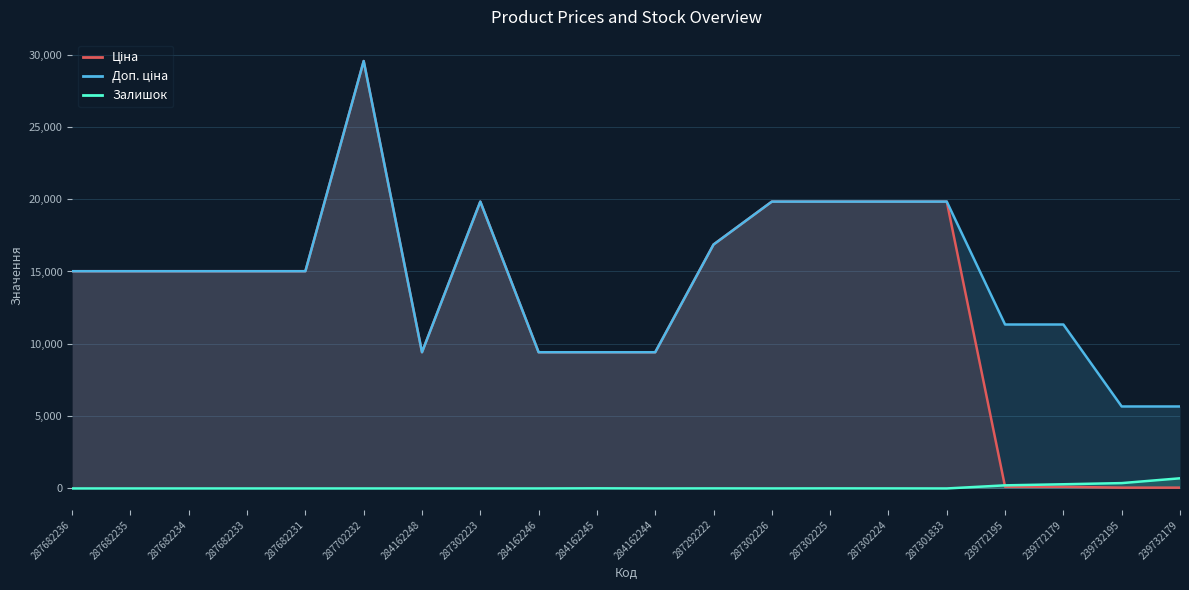

Does the chart display data point markers on the line(s)?

No